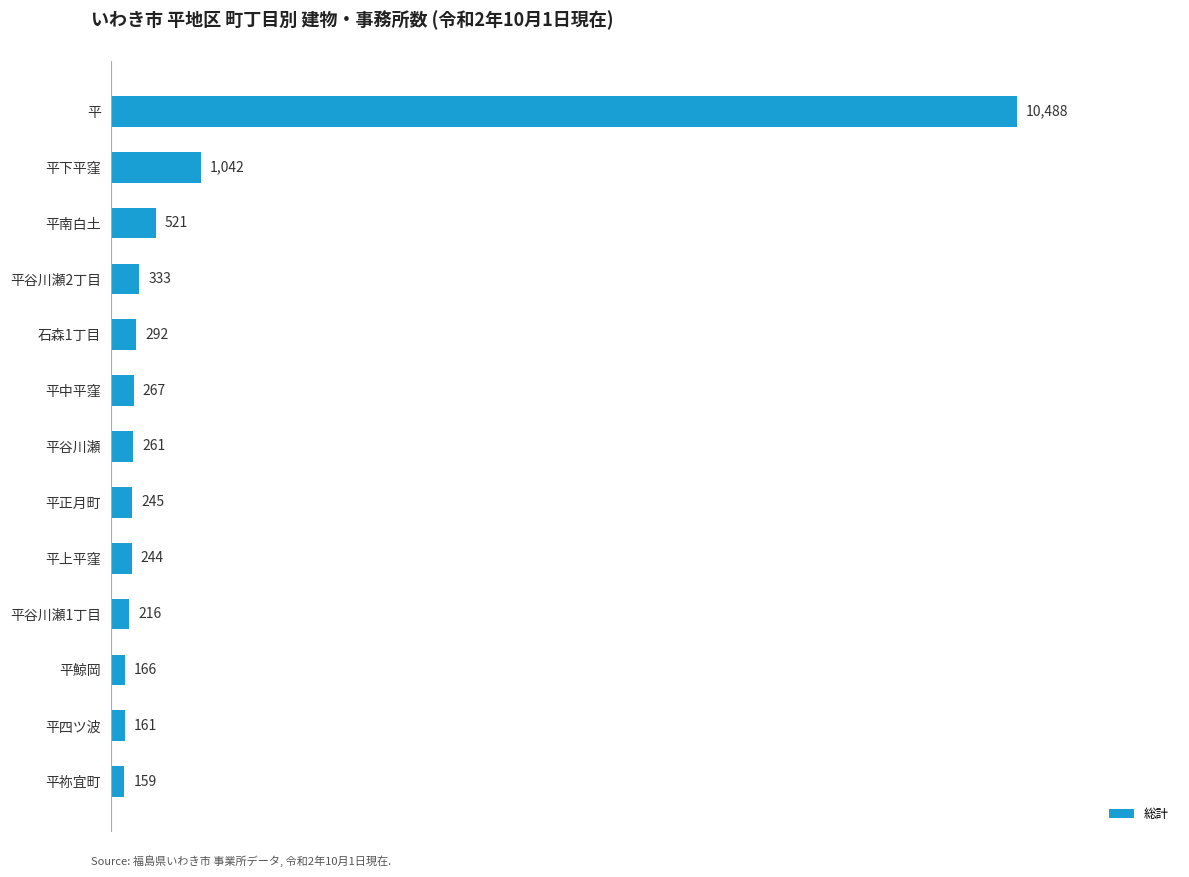

Is it true that the value at 平 is 16975?

False